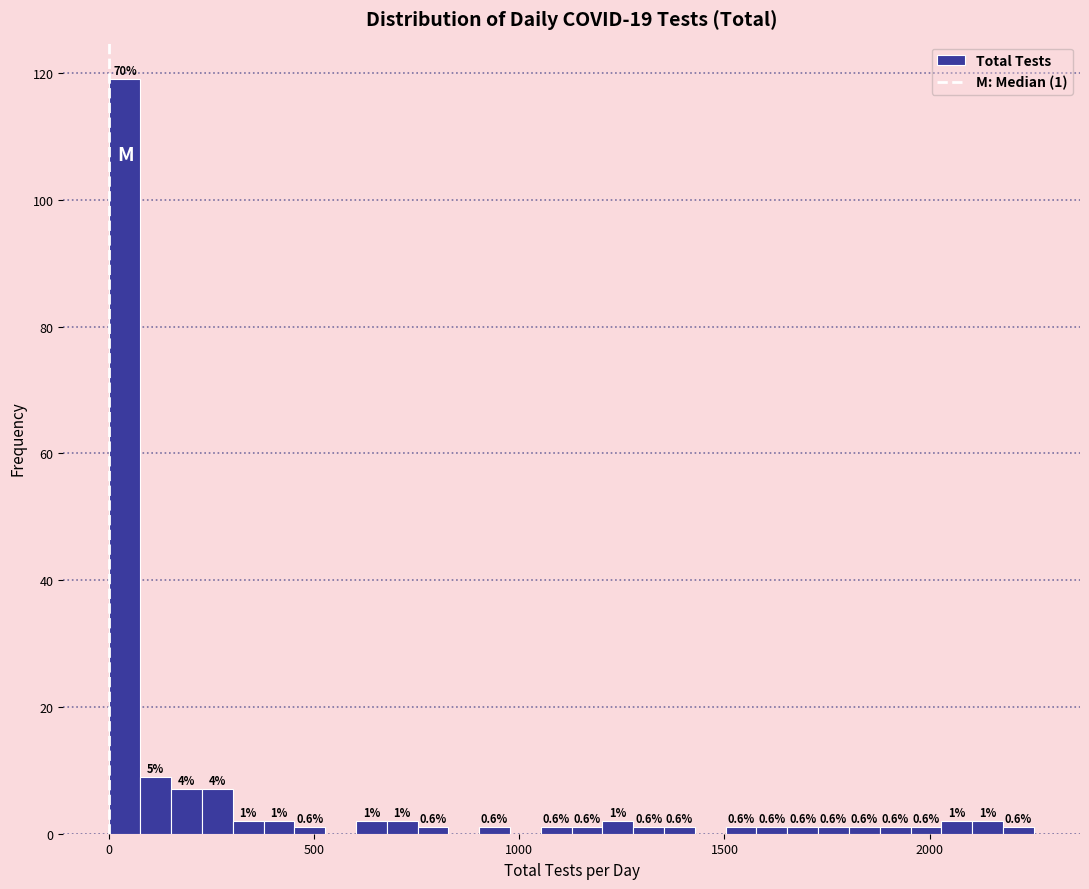

Around what value on the x-axis is the tallest bar? Give the approximate position of its centre, as read against the axis.

50